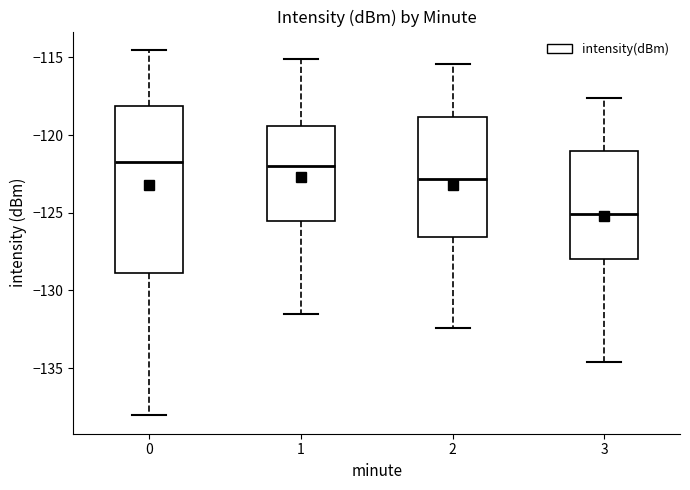

Where is the lower edge of the box at x = 2 on the y-axis? The values are not printed on the chart, so give them approximately, as read against the axis.

-126.5